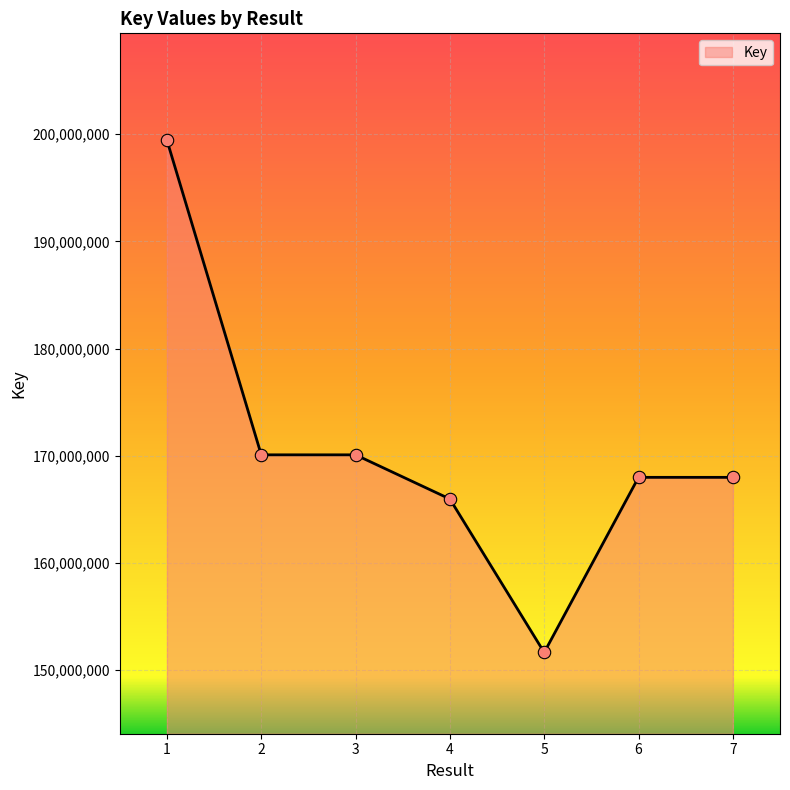

What is the ratio of the value at 5 to the value at 4?

0.9